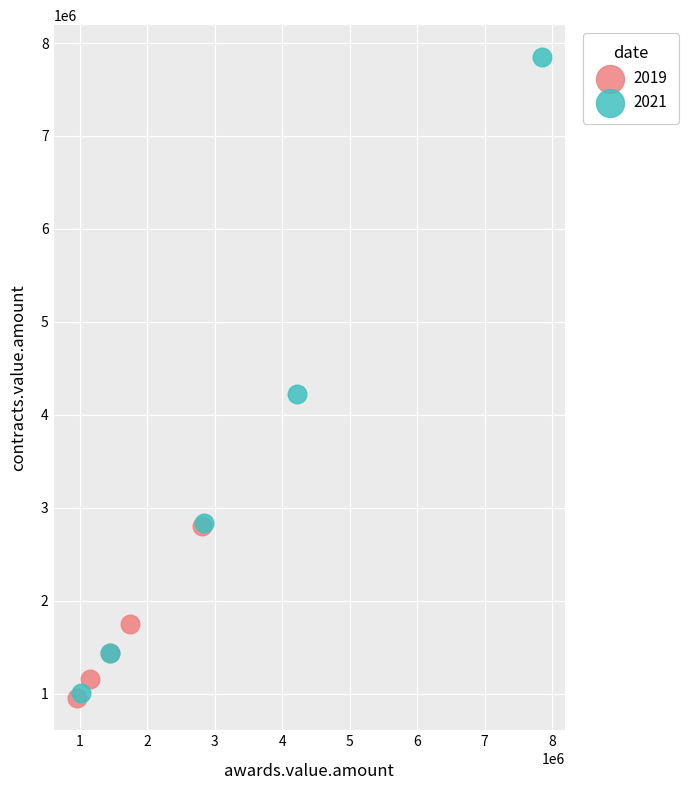

Which series has the widest spread of Y values?

2021